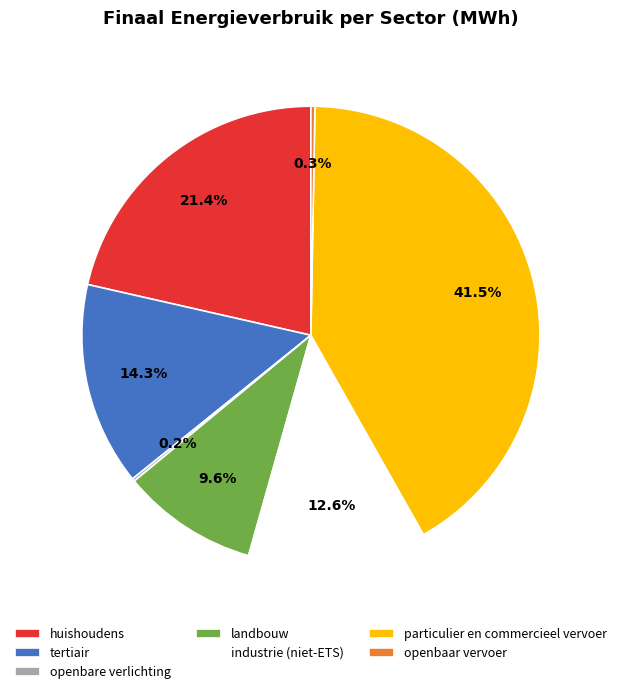

To the nearest percent, what is the average slice percentage?

14%